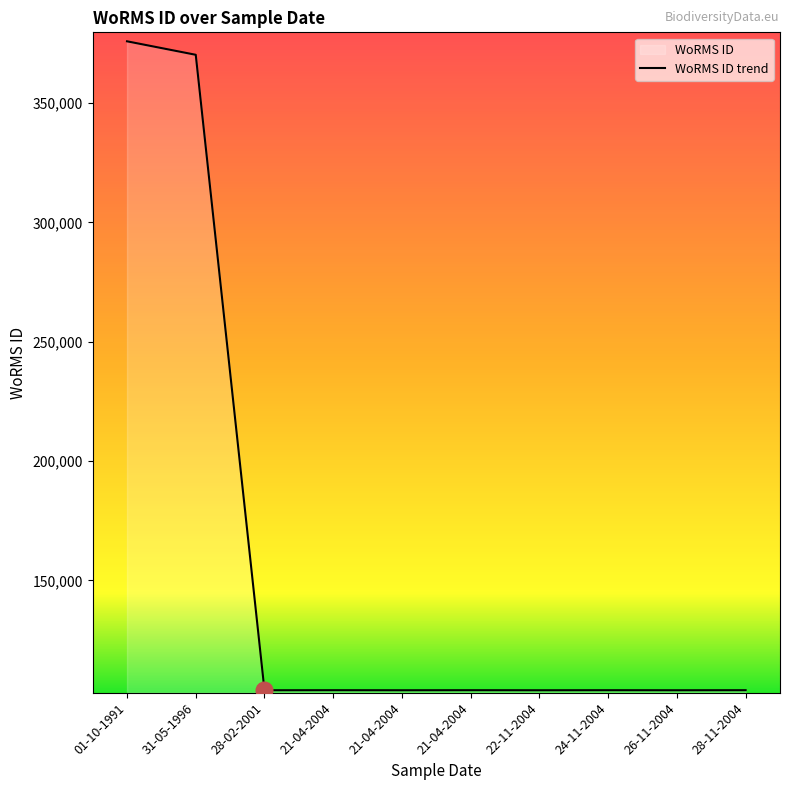

What is the approximate value at 01-10-1991, to the nearest 100?

375900